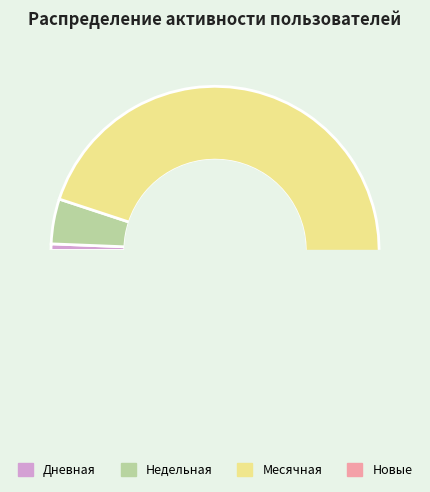

Is the sum of Новые and Недельная greater than half?

No